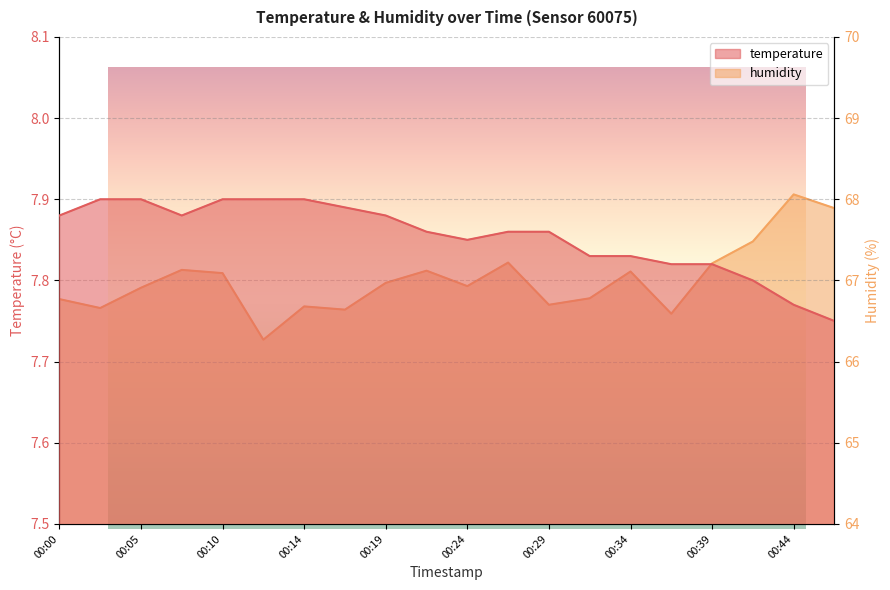

Is the value of temperature at 00:07 greater than the value of humidity at 00:27?

No